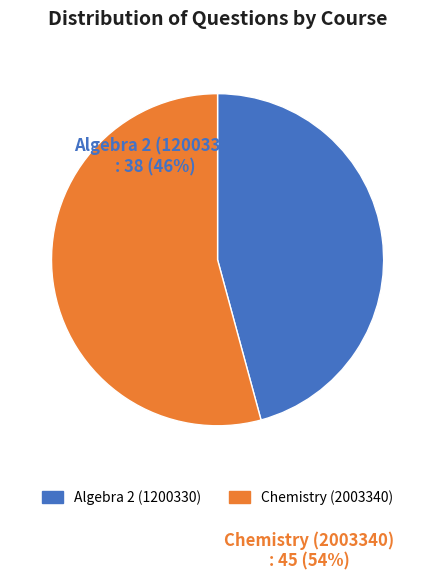

Between Algebra 2 (1200330) and Chemistry (2003340), which is larger?

Chemistry (2003340)